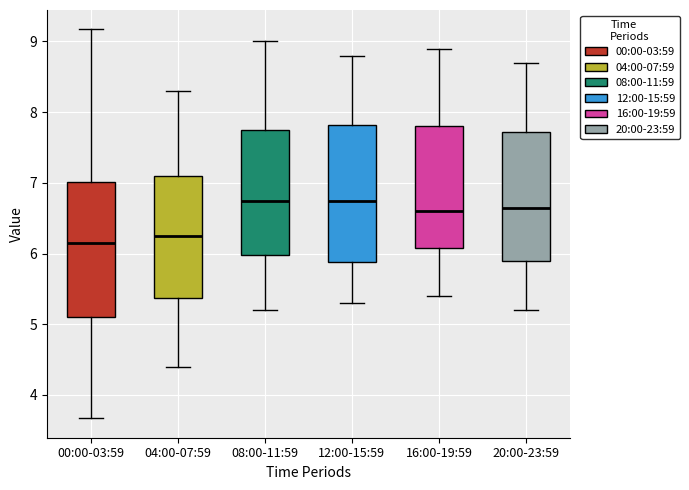

Reading left to right, transcribe this box plot: for each box, give where its median line is, the range the box spans, and where its two whiskers end, as read against the y-axis. The values are not printed on the chart, so give them approximately, as read against the axis.

00:00-03:59: median 6.2, box 5.1 to 7.0, whiskers 3.7 to 9.2
04:00-07:59: median 6.3, box 5.4 to 7.1, whiskers 4.4 to 8.3
08:00-11:59: median 6.8, box 6.0 to 7.8, whiskers 5.2 to 9.0
12:00-15:59: median 6.8, box 5.9 to 7.8, whiskers 5.3 to 8.8
16:00-19:59: median 6.6, box 6.1 to 7.8, whiskers 5.4 to 8.9
20:00-23:59: median 6.7, box 5.9 to 7.7, whiskers 5.2 to 8.7